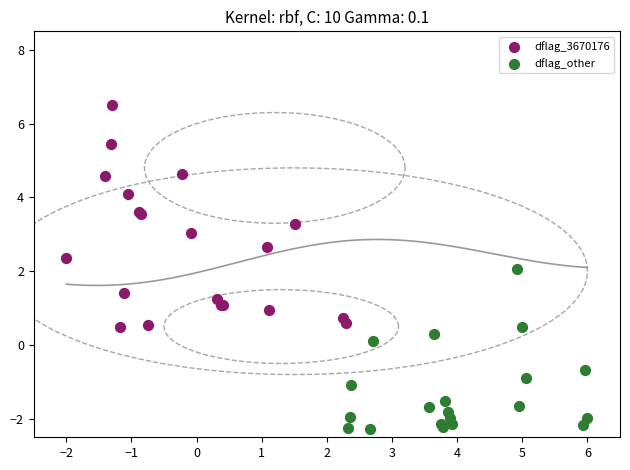

Which series reaches the maximum Y coordinate?

dflag_3670176